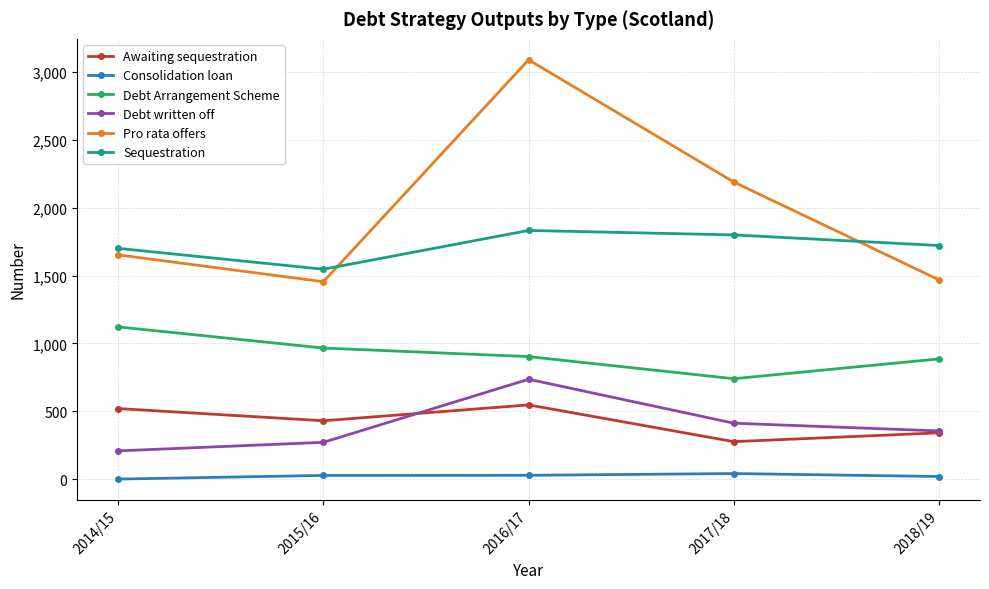

What are all the series names shown in the legend?

Awaiting sequestration, Consolidation loan, Debt Arrangement Scheme, Debt written off, Pro rata offers, Sequestration